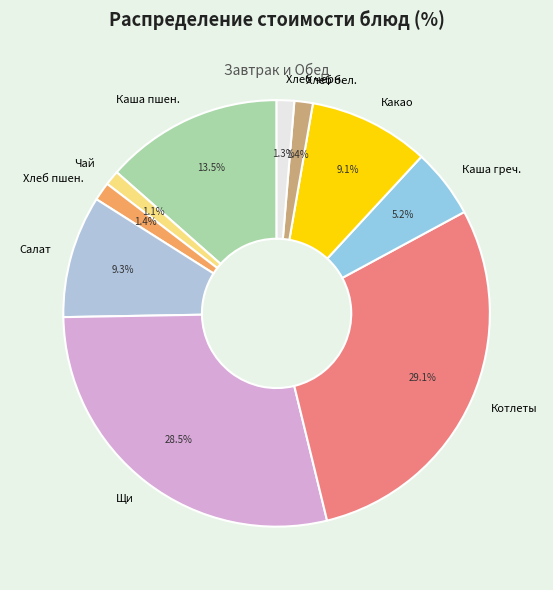

What is the ratio of the value at Хлеб бел. to the value at Хлеб черн.?

1.1